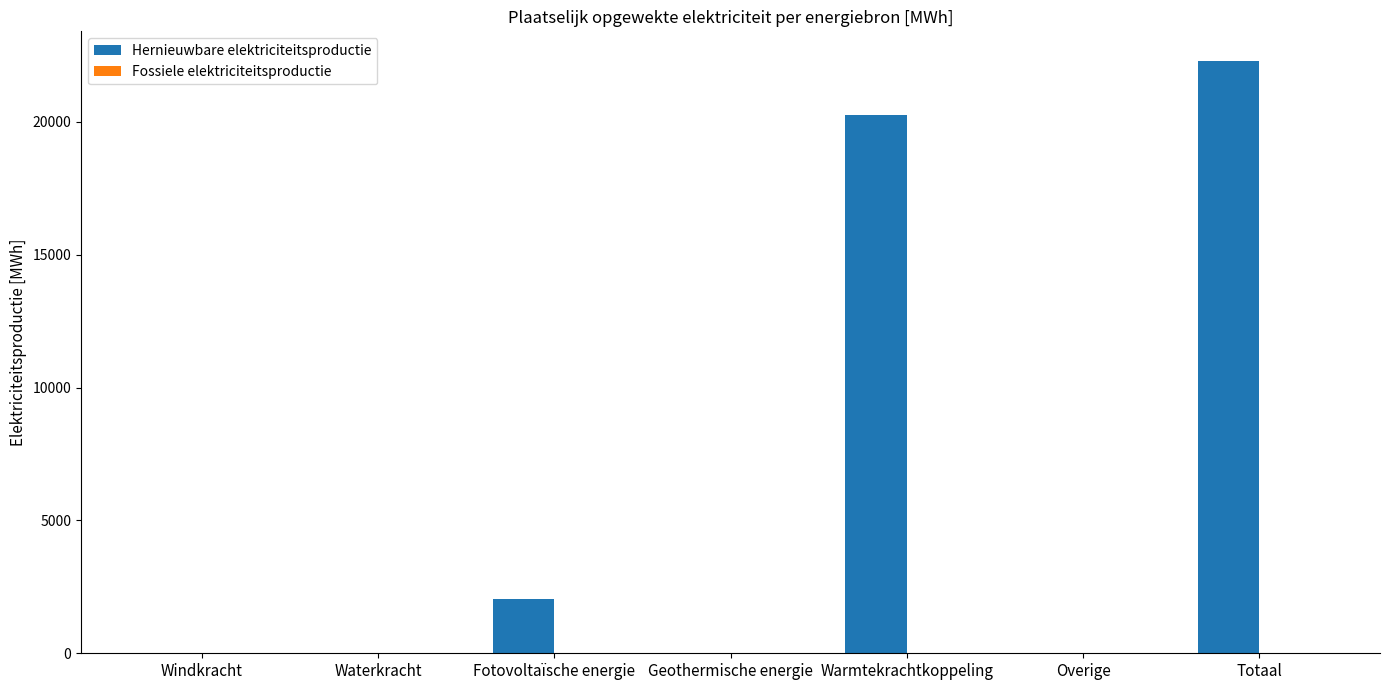

The chart shows a value of 36423.9 at Totaal. True or false?

False